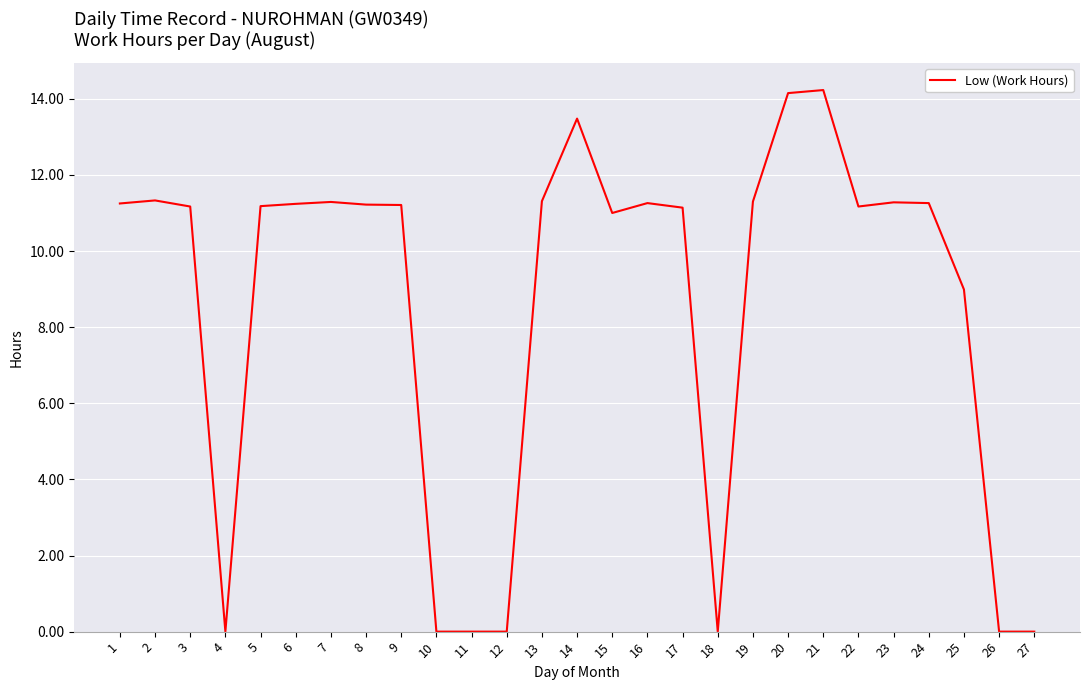

True or false: the data shows 4.3 at 15.

False